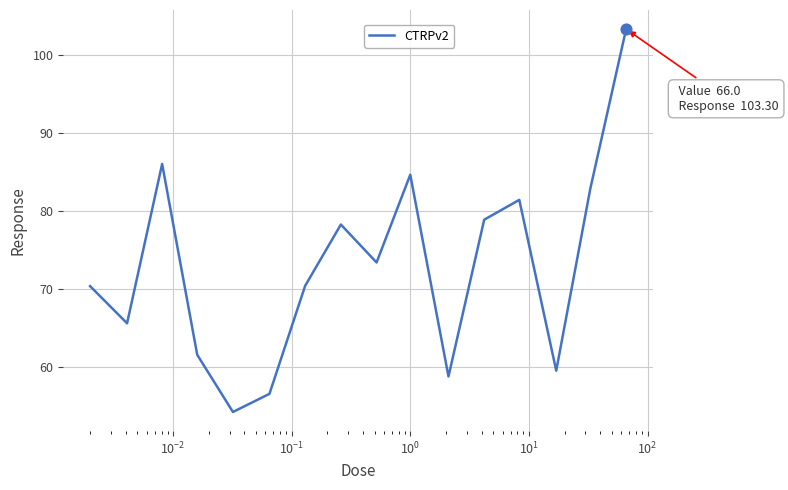

What is the smallest value displayed?

54.3